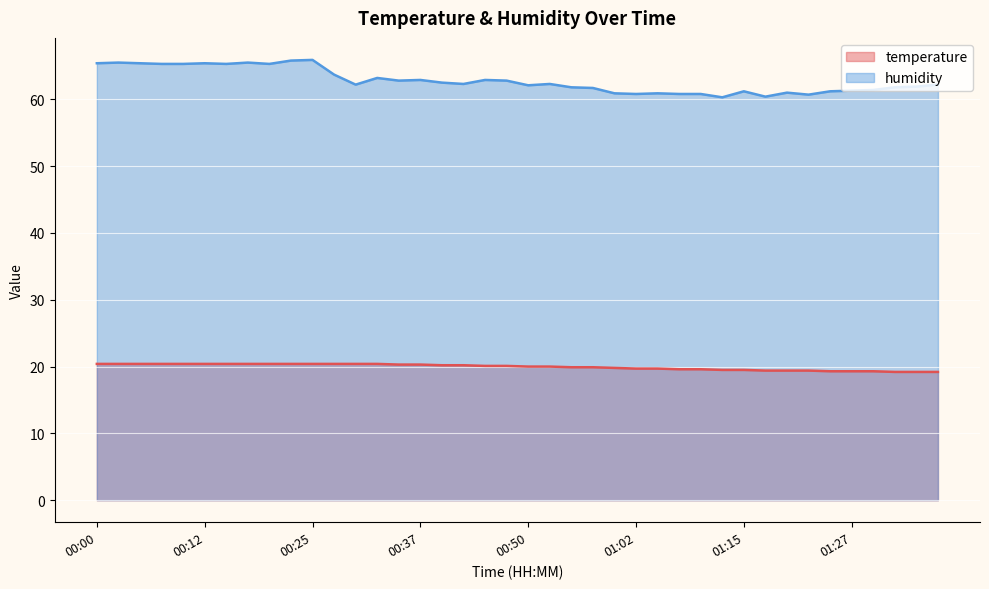

What is the minimum value for temperature?

19.2